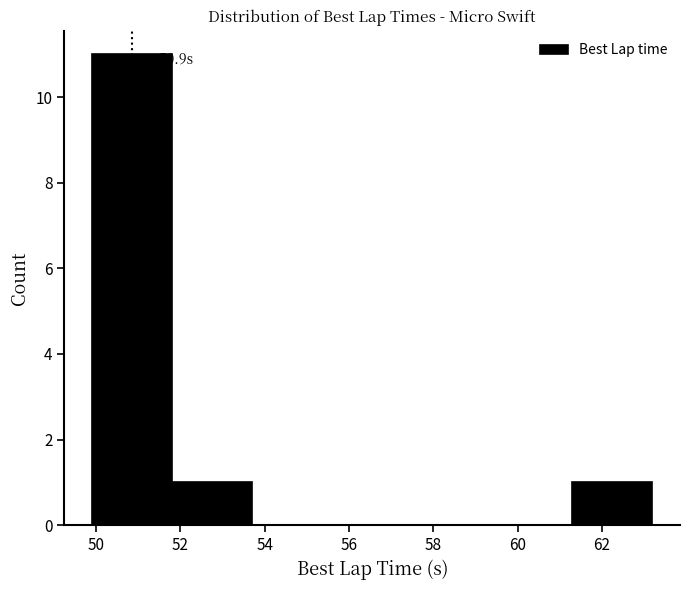

Over which range of the x-axis is the bar tallest?

50.0 to 51.8